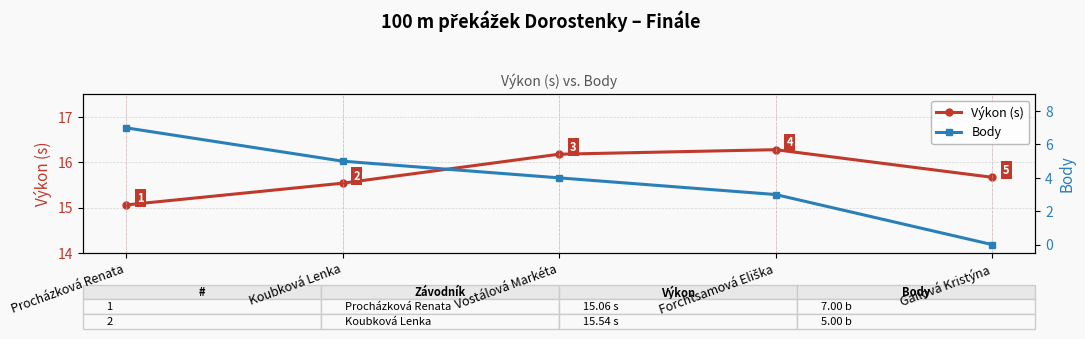

Reading left to right, transcribe all the data shown in this chart.

Výkon (s): Procházková Renata=15.1	Koubková Lenka=15.5	Vostálová Markéta=16.2	Forchtsamová Eliška=16.3	Gallová Kristýna=15.7
Body: Procházková Renata=7.0	Koubková Lenka=5.0	Vostálová Markéta=4.0	Forchtsamová Eliška=3.0	Gallová Kristýna=0.0